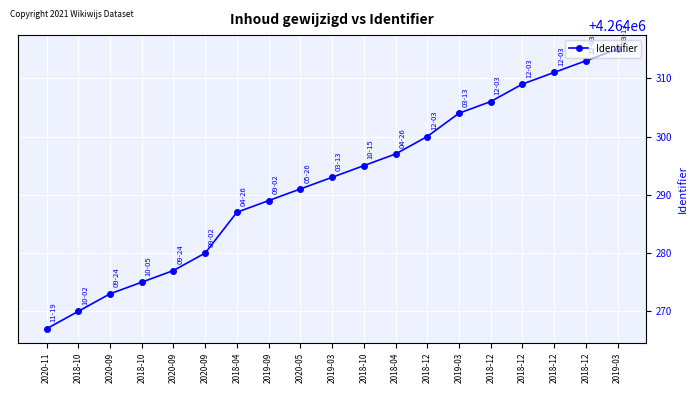

How many values are below 4264293?

9